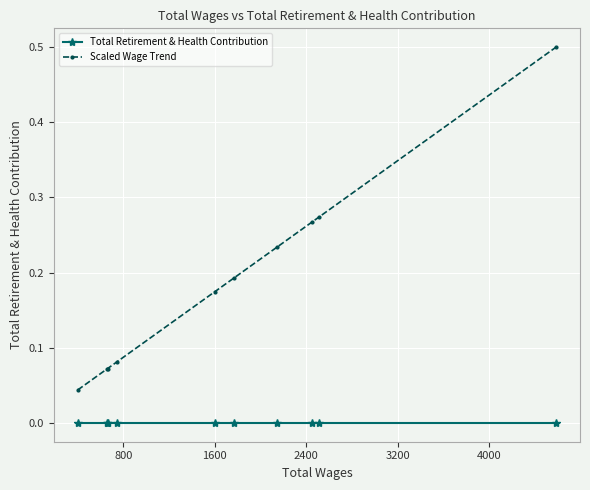

List the series in order of their overall mean, highest first.

Scaled Wage Trend, Total Retirement & Health Contribution